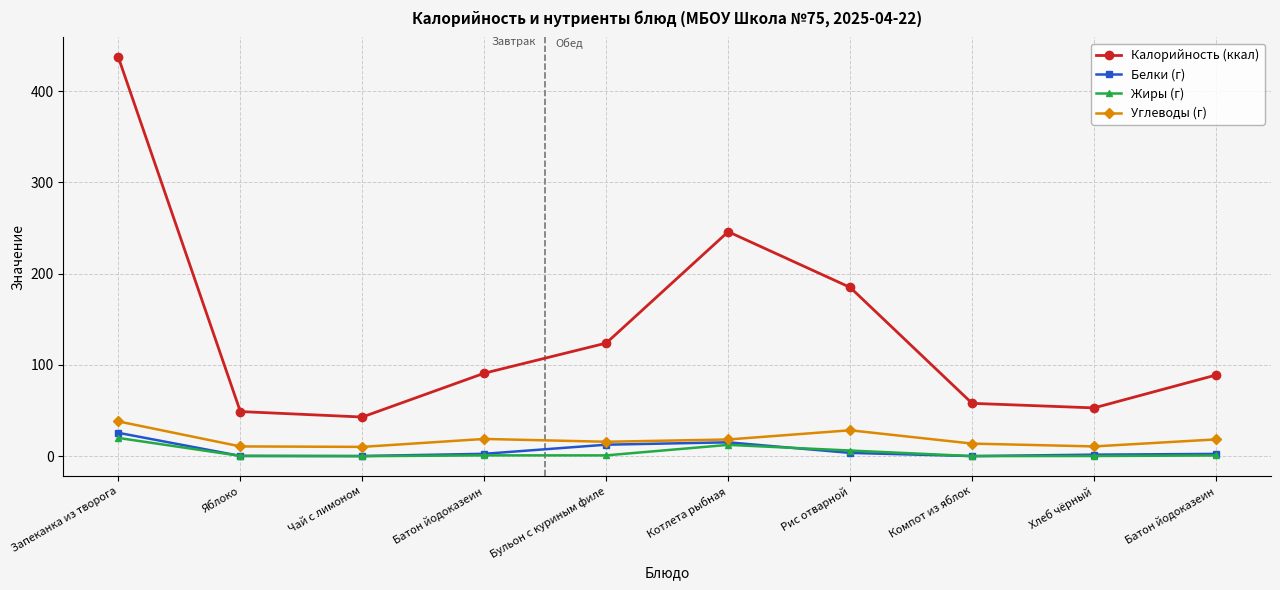

Where is Углеводы (г) nearest to the value 24?

Рис отварной